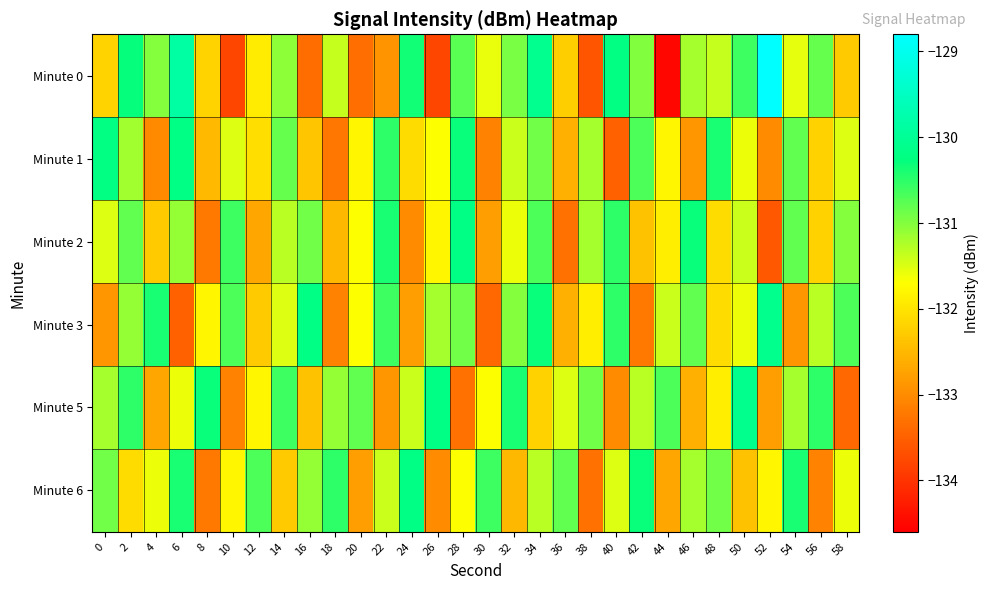

List the series in order of their peak value, highest first.

Minute 0, Minute 3, Minute 5, Minute 2, Minute 6, Minute 1